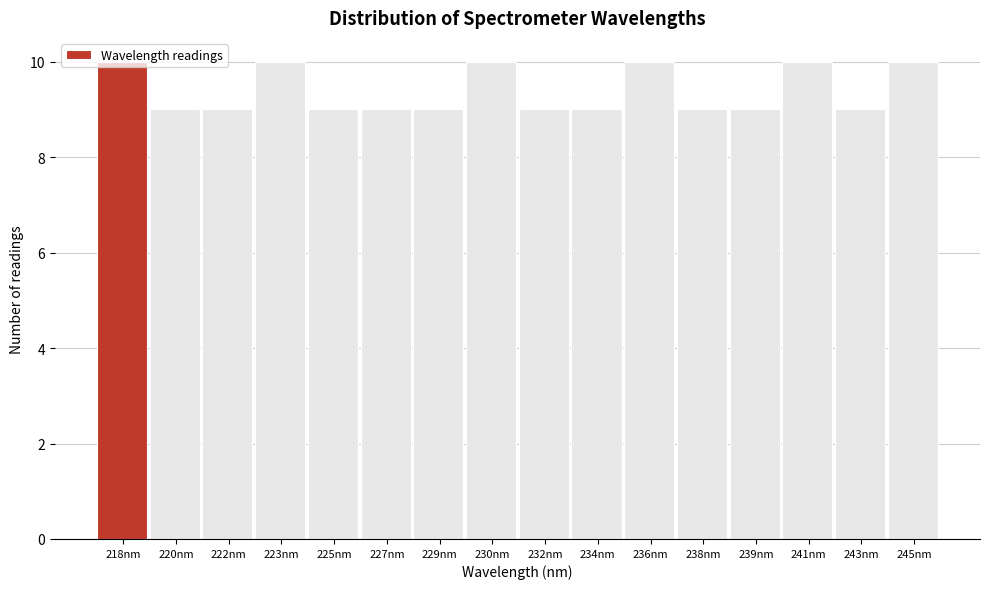

What is the value of the 5th bar from the left?

9